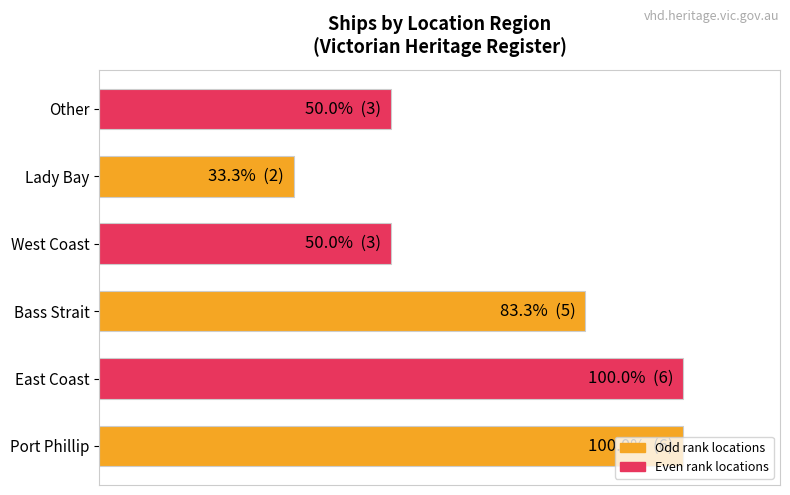

Which category has the lowest value across all series?

Lady Bay